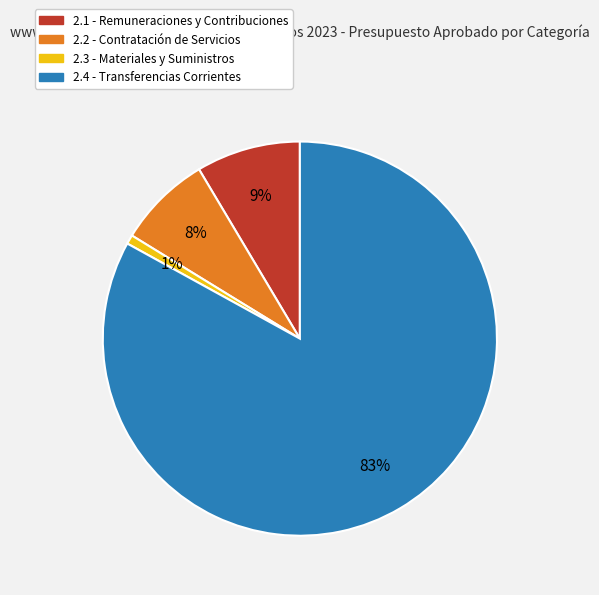

Count the number of slices in the pie.

4